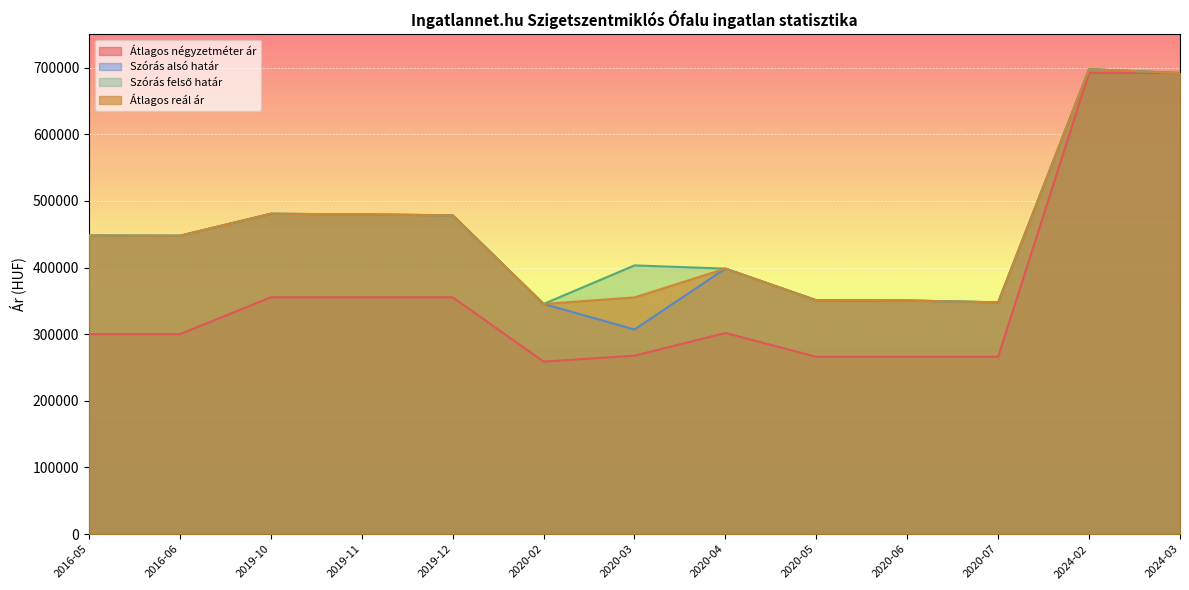

True or false: Átlagos négyzetméter ár and Szórás alsó határ cross at least once.

False